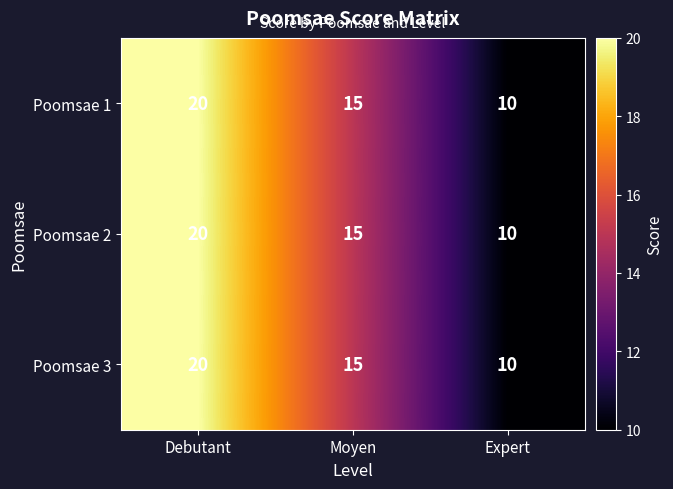

At how many categories does at least one series exceed 12?

2